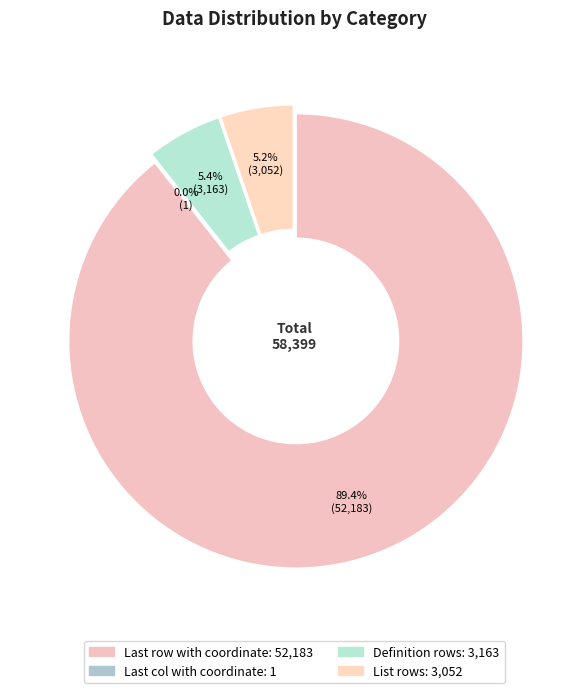

How many segments does this pie chart have?

4